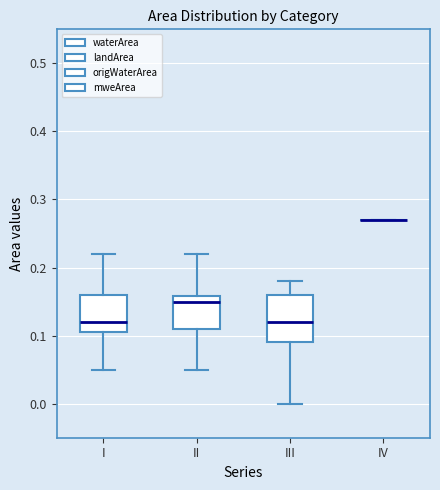

Which box is the tallest, from its lower edge to its upper edge?

III